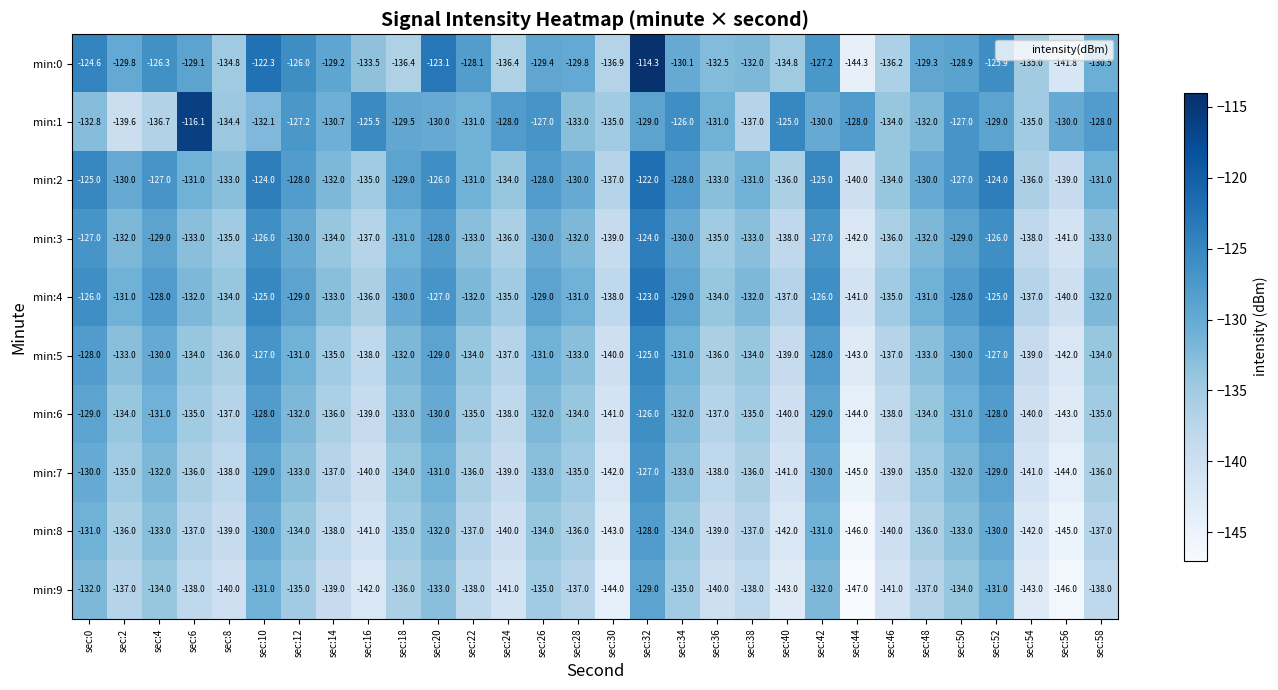

The value of min:5 at sec:12 is -183.8. True or false?

False